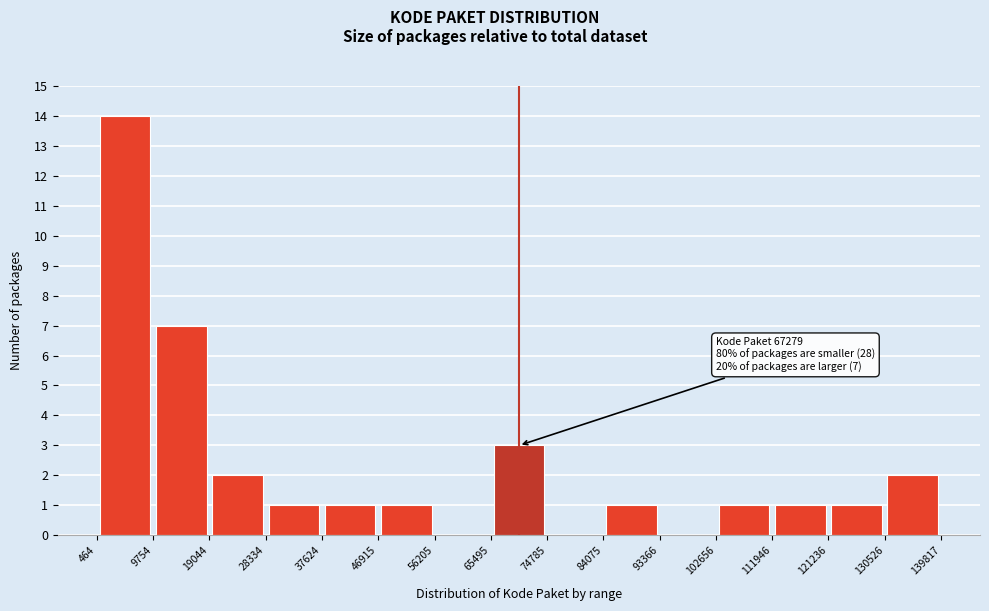

Over which range of the x-axis is the bar tallest?

464 to 9754